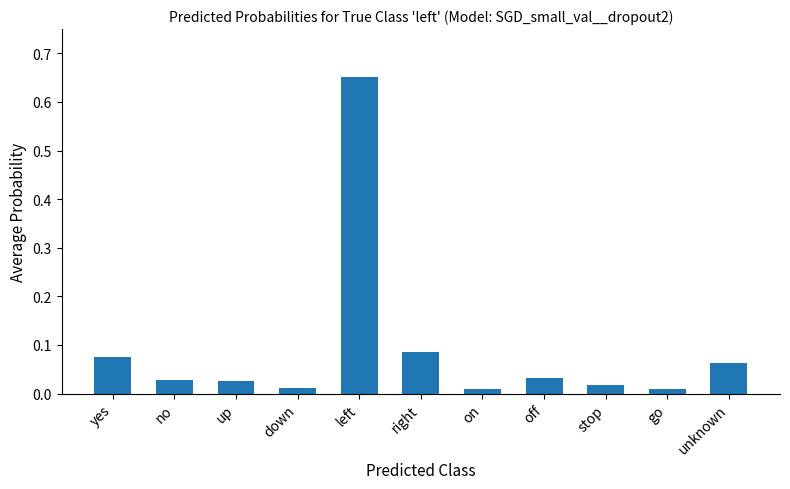

Between on and no, which is larger?

no